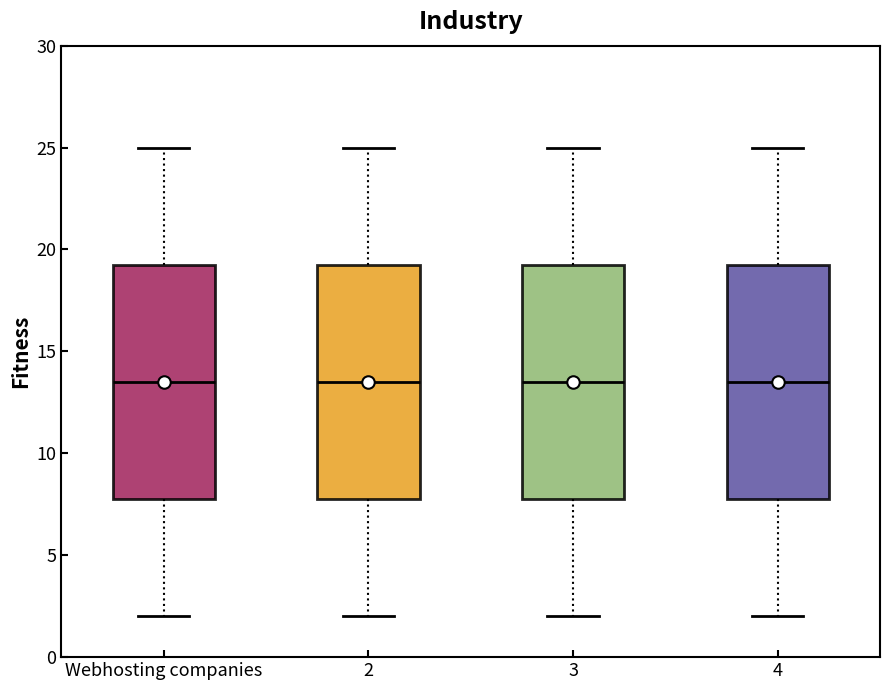

Where does the upper whisker of the box for 4 end on the y-axis? The values are not printed on the chart, so give them approximately, as read against the axis.

25.0